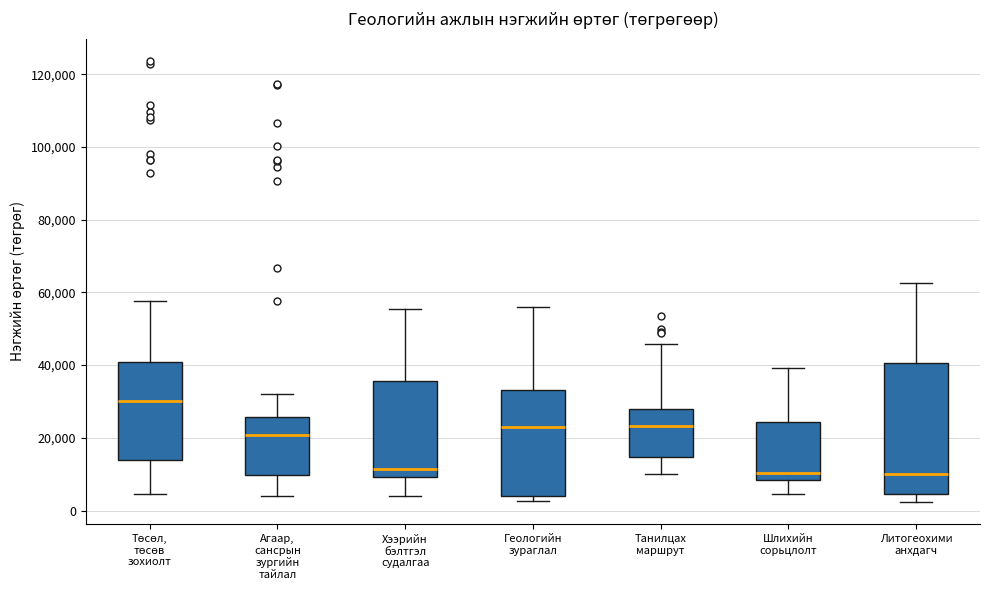

Where does the lower whisker of the box for Хээрийн бэлтгэл судалгаа end on the y-axis? The values are not printed on the chart, so give them approximately, as read against the axis.

4000